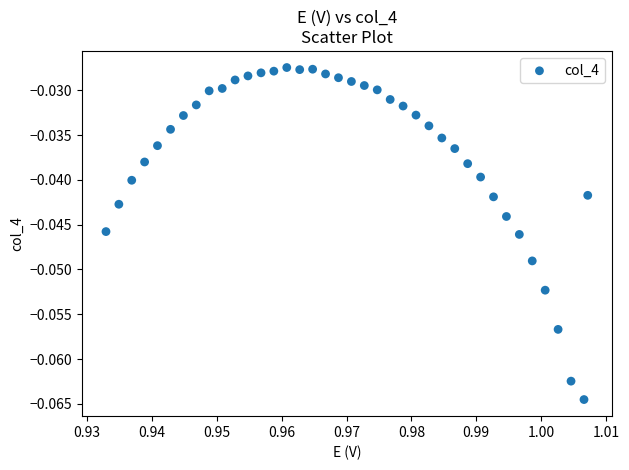

How many data points are displayed?

39